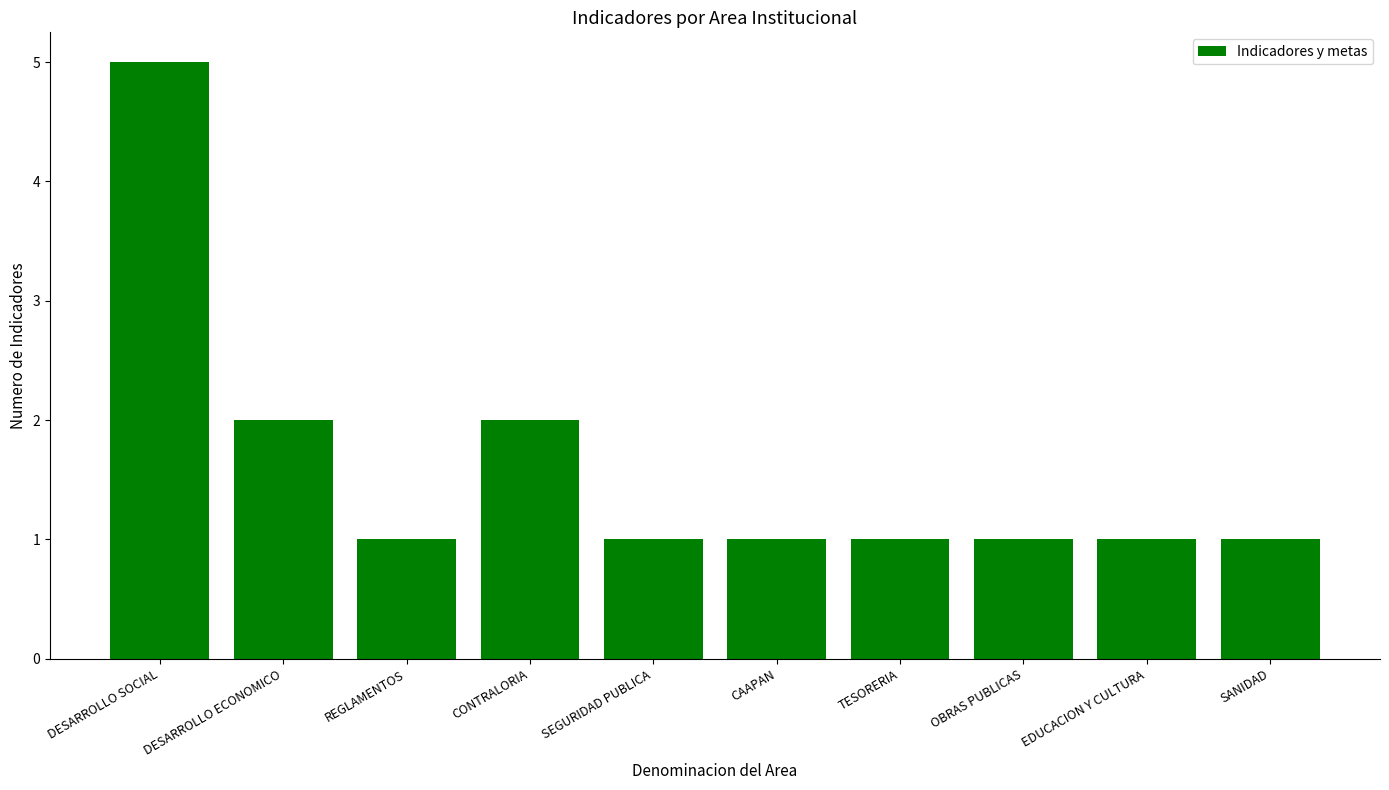

The value at DESARROLLO SOCIAL is 5. True or false?

True